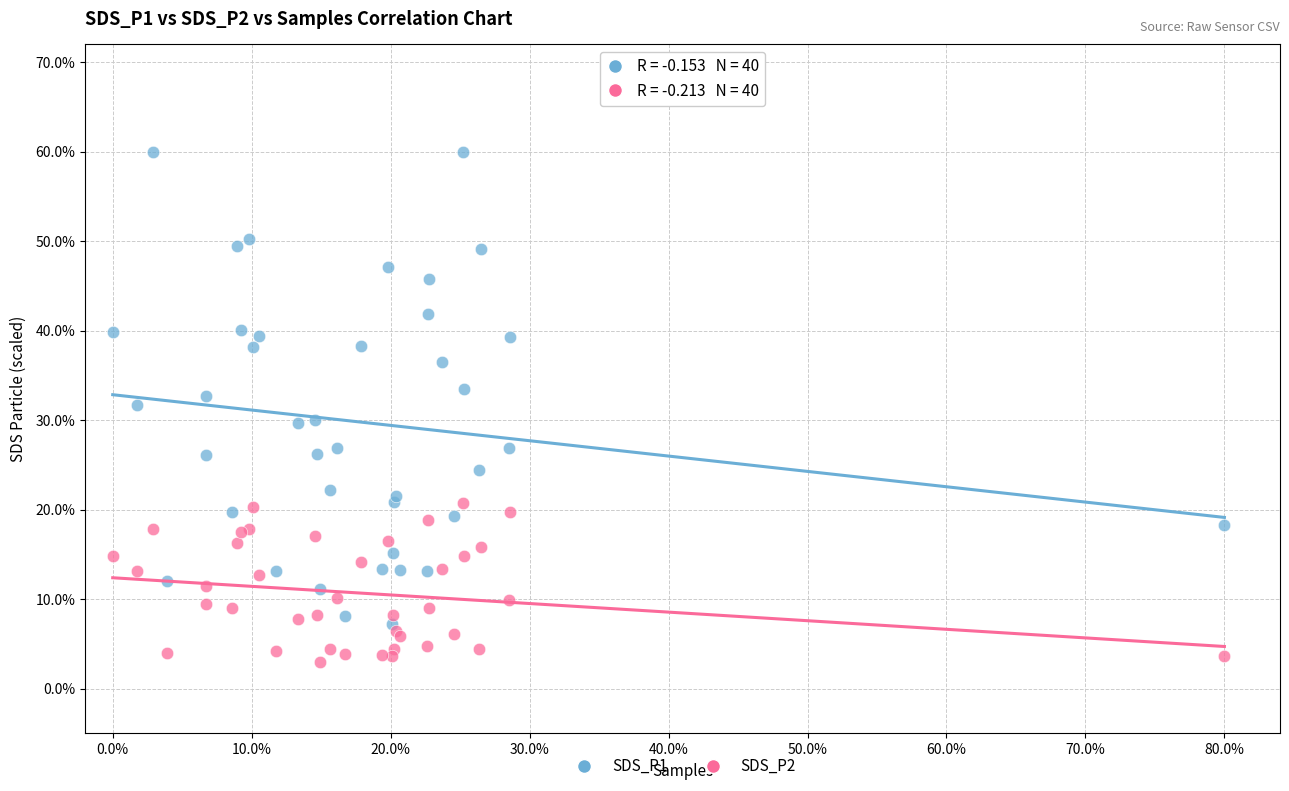

Which series has the largest Y range (max minus min)?

SDS_P1